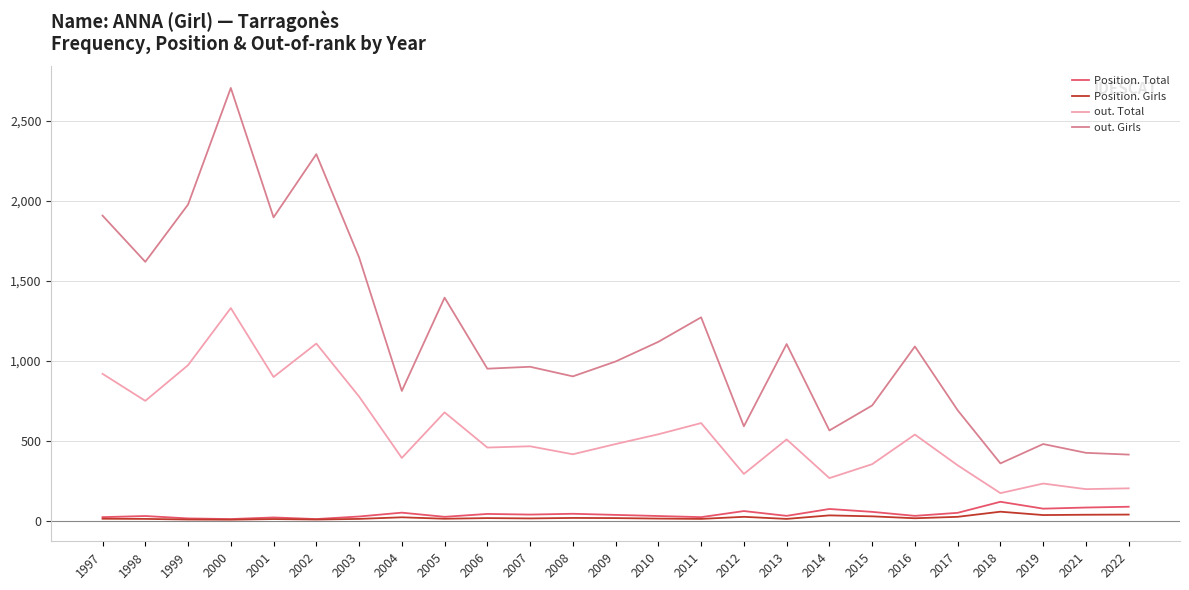

What is the maximum value shown in the chart?

2706